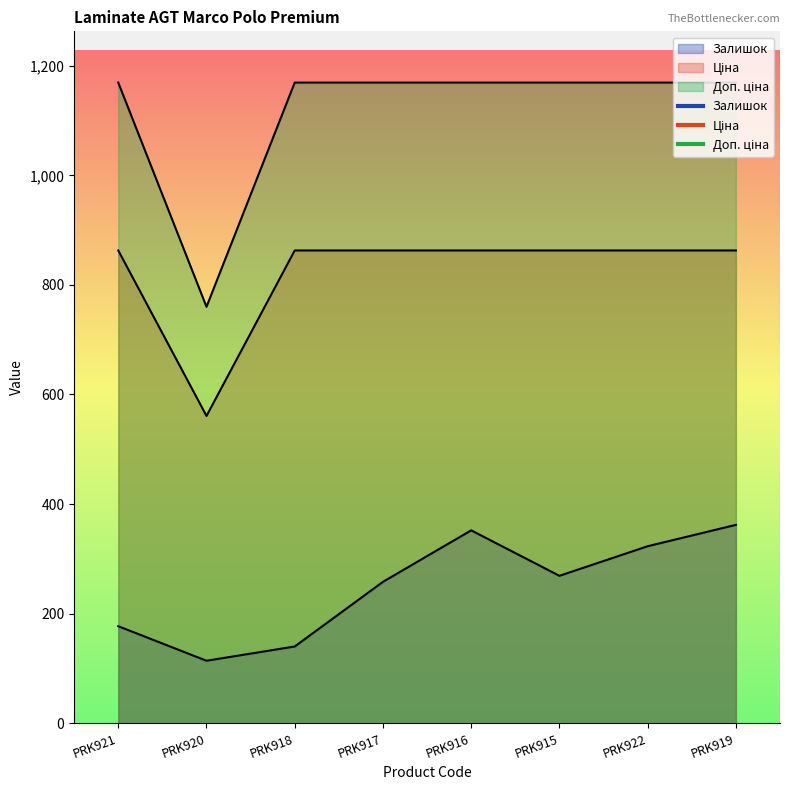

Does the chart display data point markers on the line(s)?

No